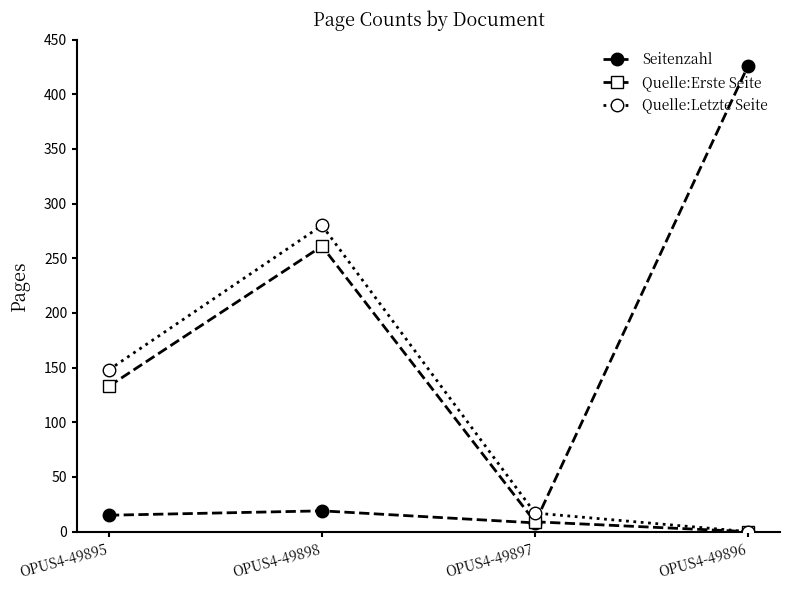

List the series in order of their peak value, highest first.

Seitenzahl, Quelle:Letzte Seite, Quelle:Erste Seite